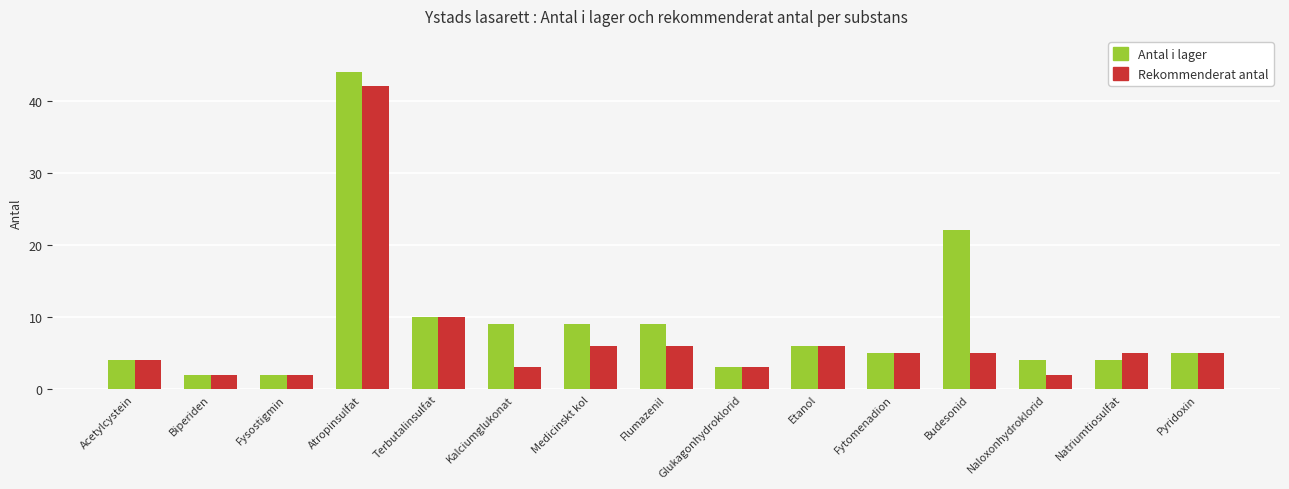

What is the highest value of the Antal i lager series?

44